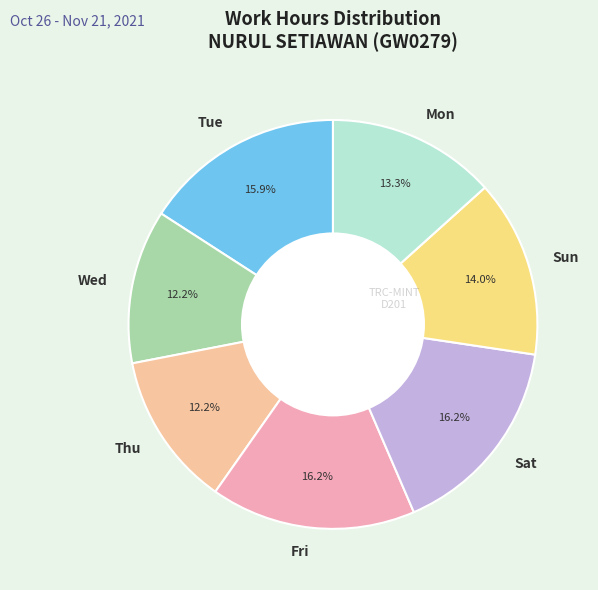

Is there any slice that represents more than half of the pie?

No